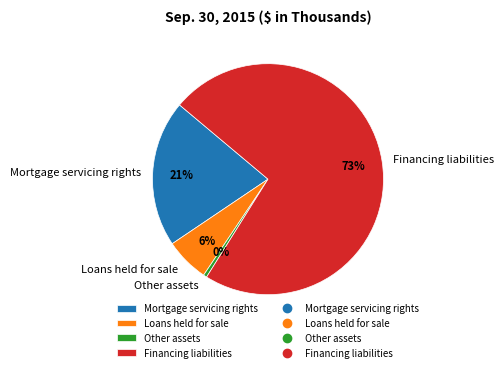

Which category has the biggest portion of the pie?

Financing liabilities